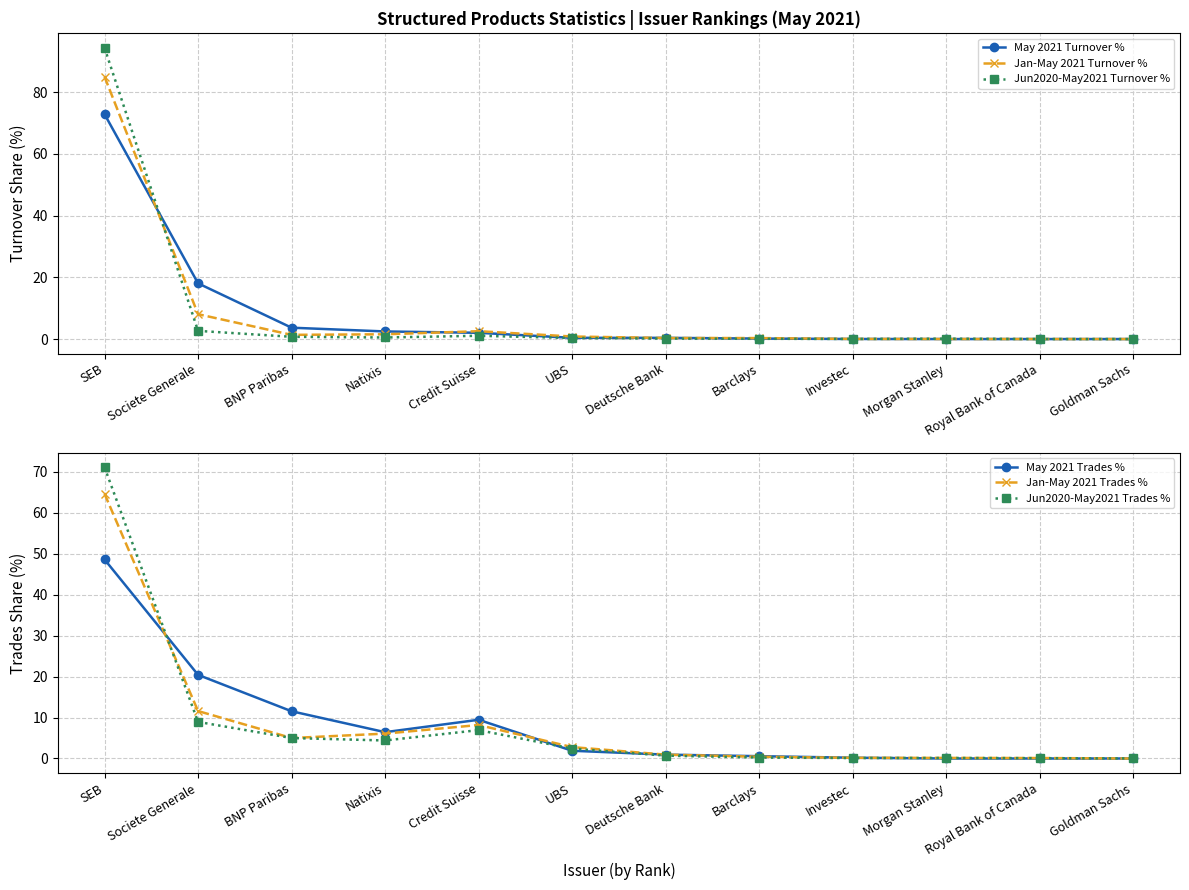

Which series has the largest range (max minus min)?

Jun2020-May2021 Turnover %